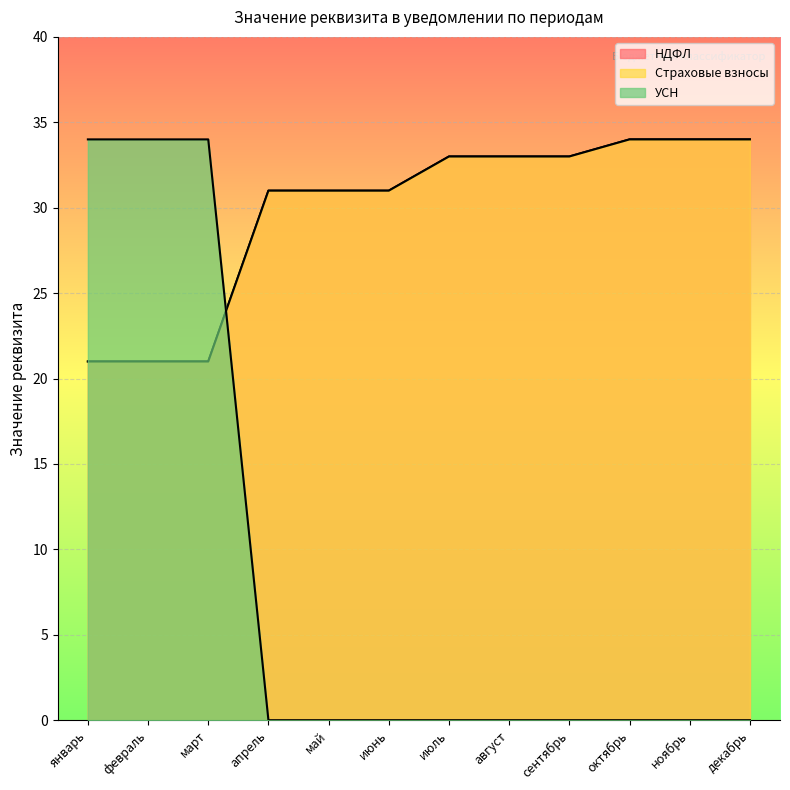

What is the average value of the УСН series?

8